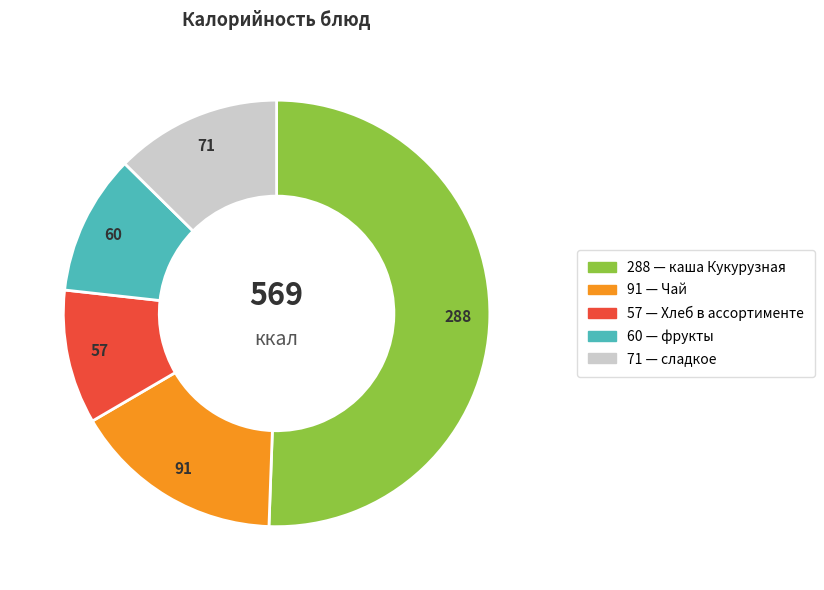

Is there a majority slice in this chart?

Yes